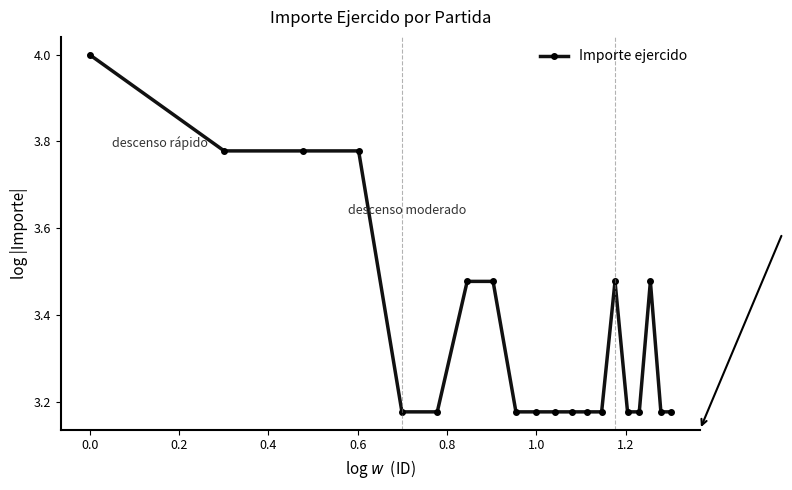

True or false: the data has more than 1 interior local peaks.

True